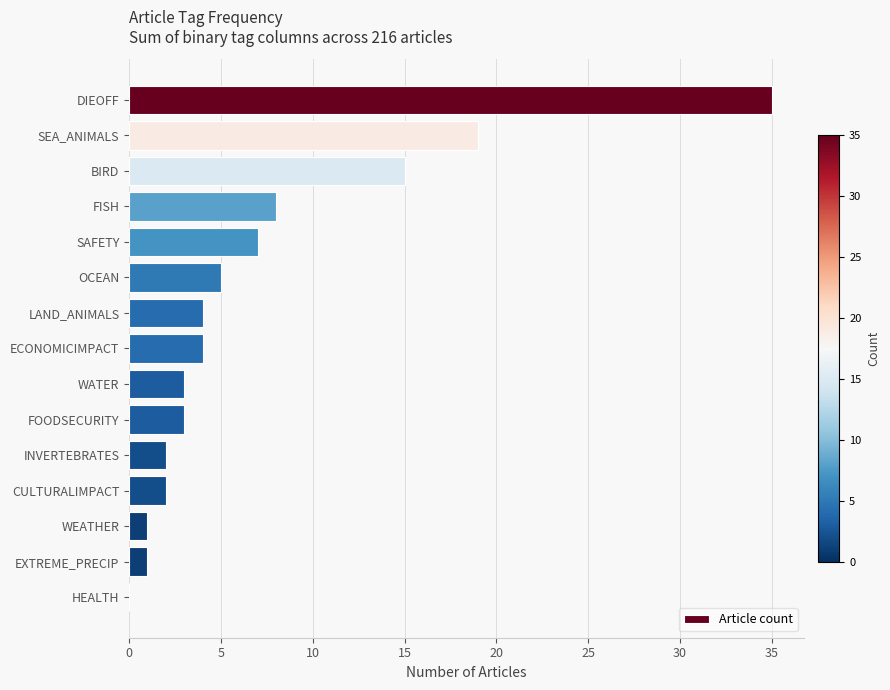

What is the sum of all values?

109